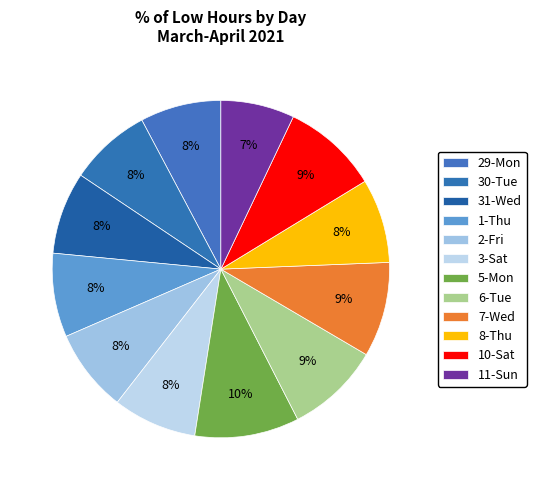

How many segments does this pie chart have?

12